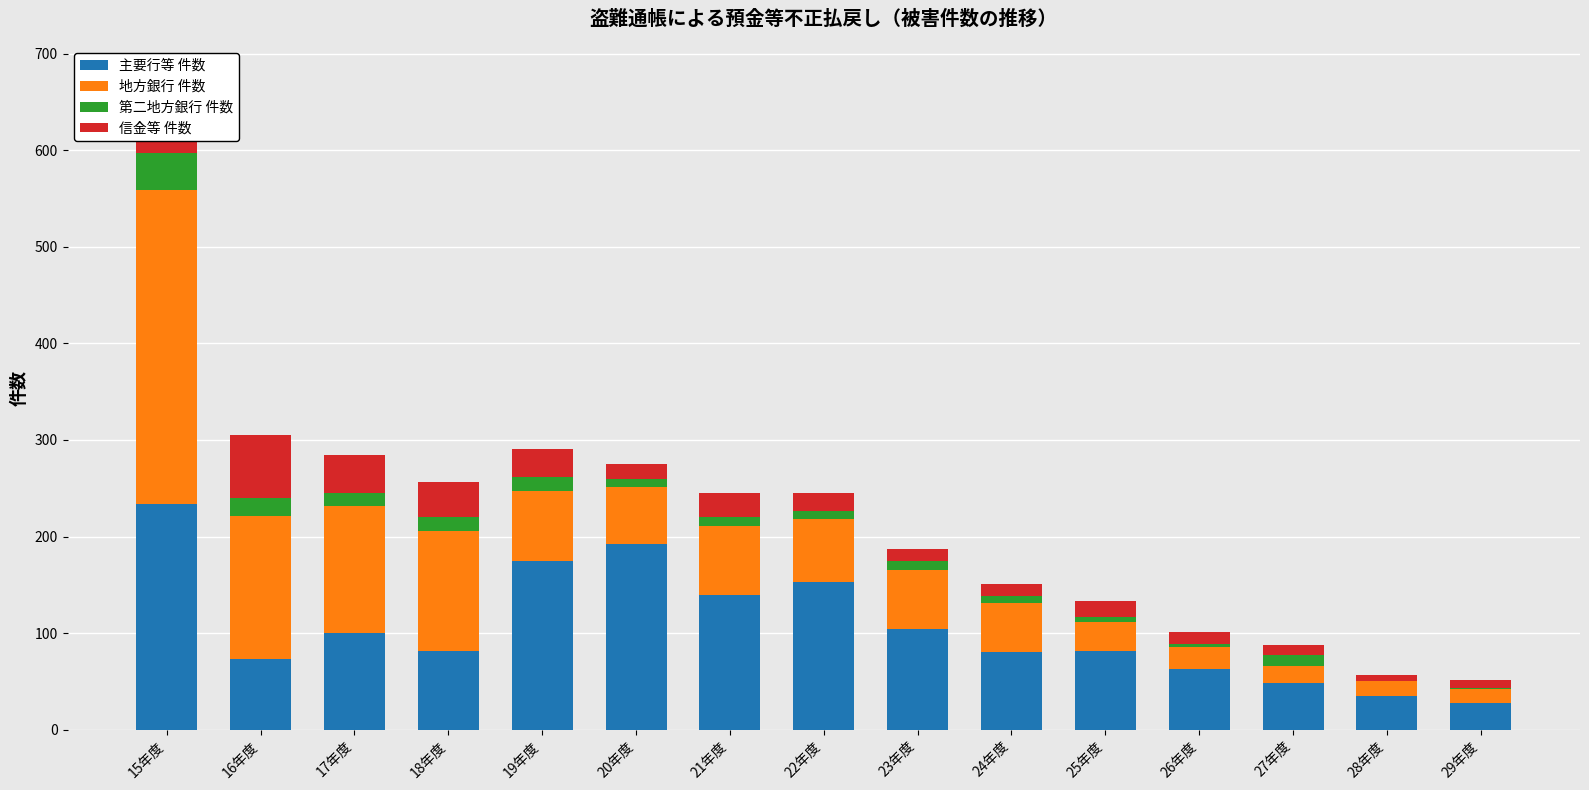

List the series in order of their overall mean, highest first.

主要行等 件数, 地方銀行 件数, 信金等 件数, 第二地方銀行 件数